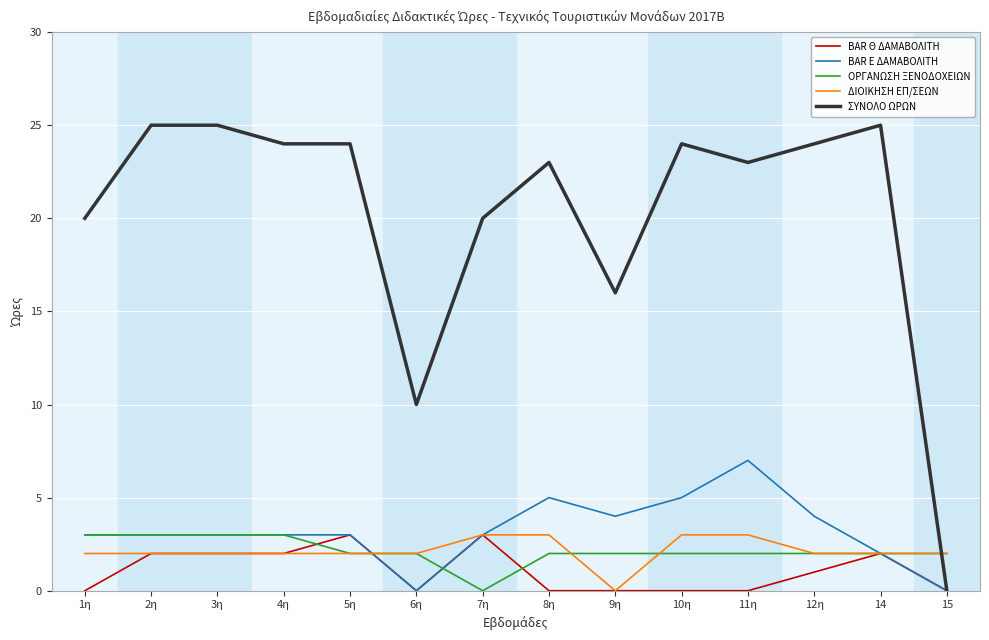

Which series changed the most between 5η and 10η?

BAR Θ ΔΑΜΑΒΟΛΙΤΗ